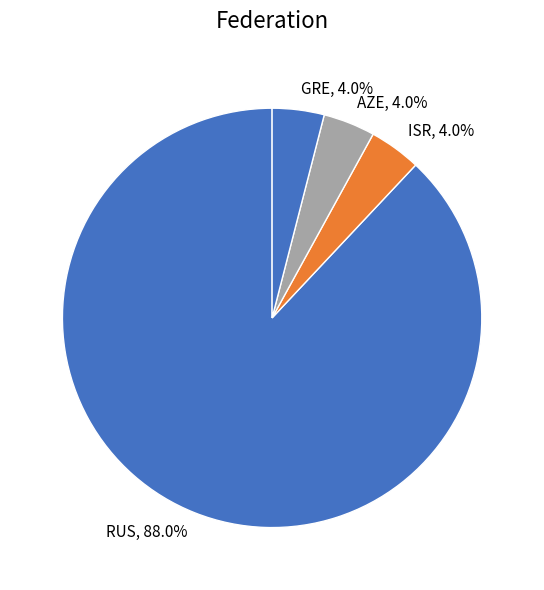

Does any single category account for the majority?

Yes